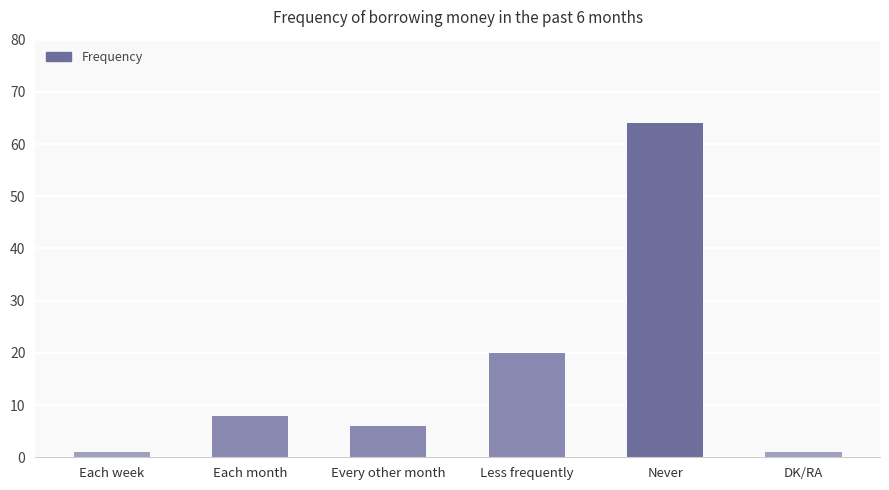

The value at DK/RA is 1. True or false?

True